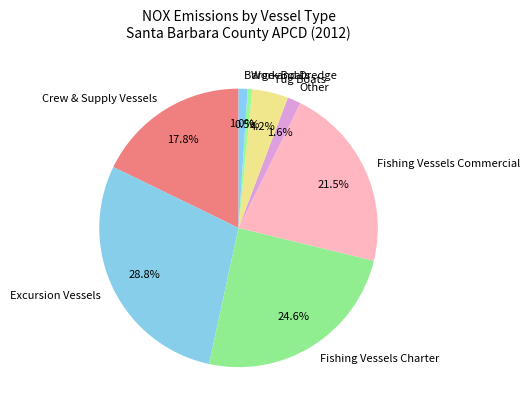

Count the number of slices in the pie.

8